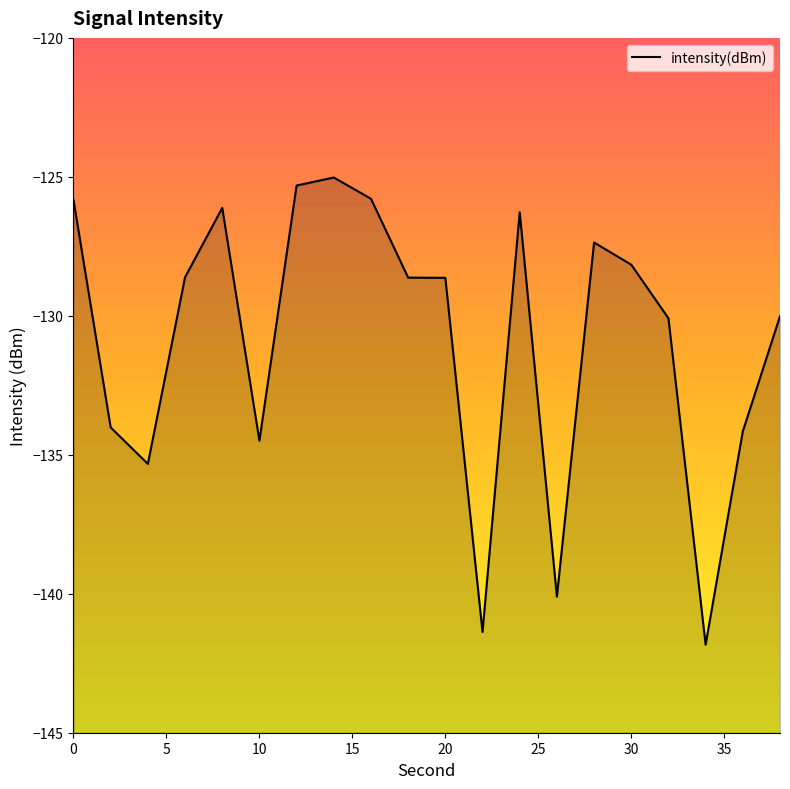

What is the greatest value displayed?

-125.0